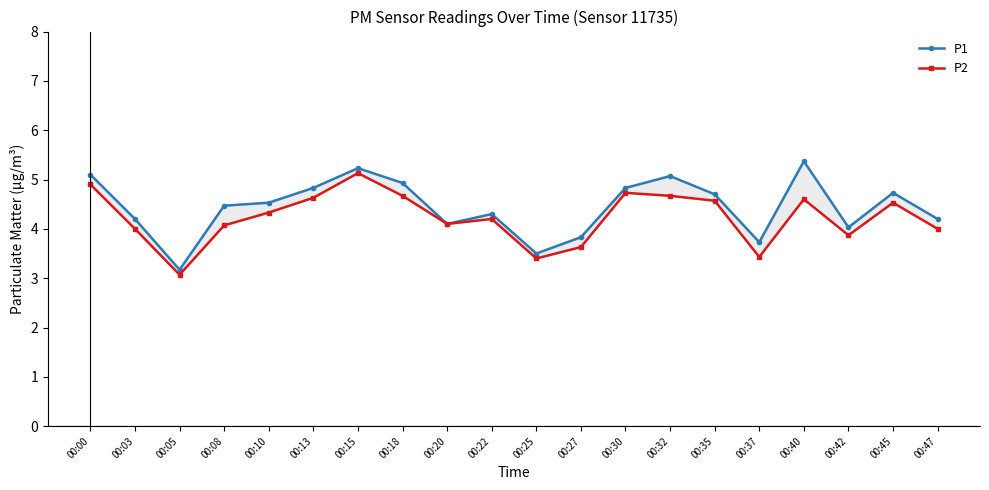

True or false: P1 and P2 cross at least once.

False